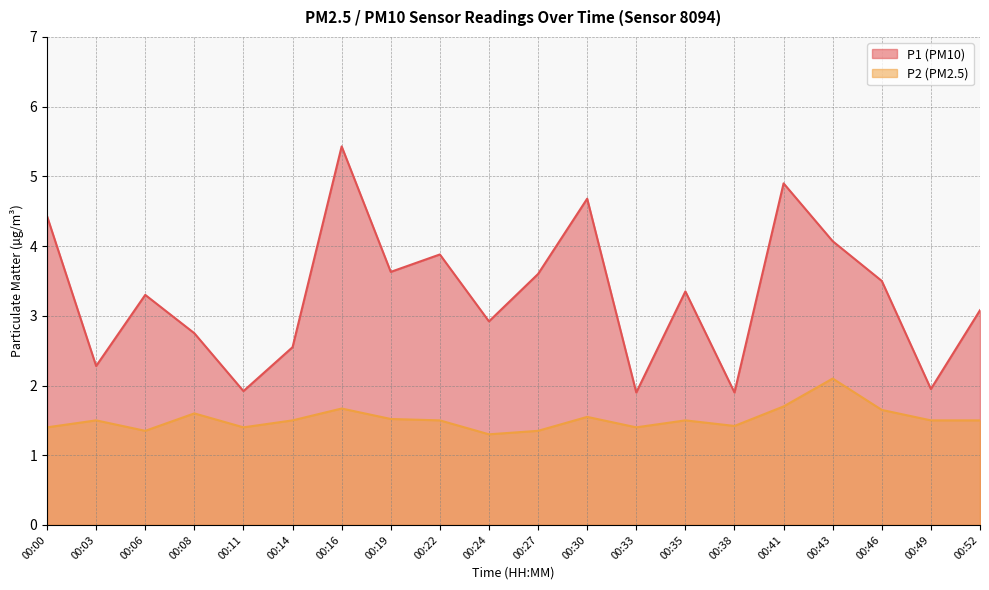

How many lines are shown in the chart?

2